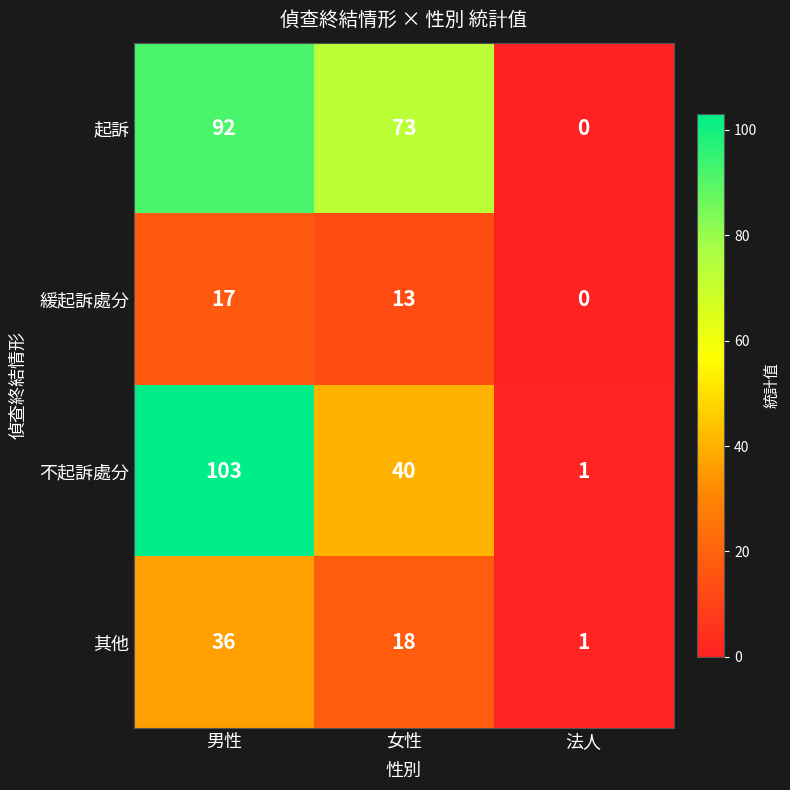

What is the difference between the highest and lowest values at 男性?

86